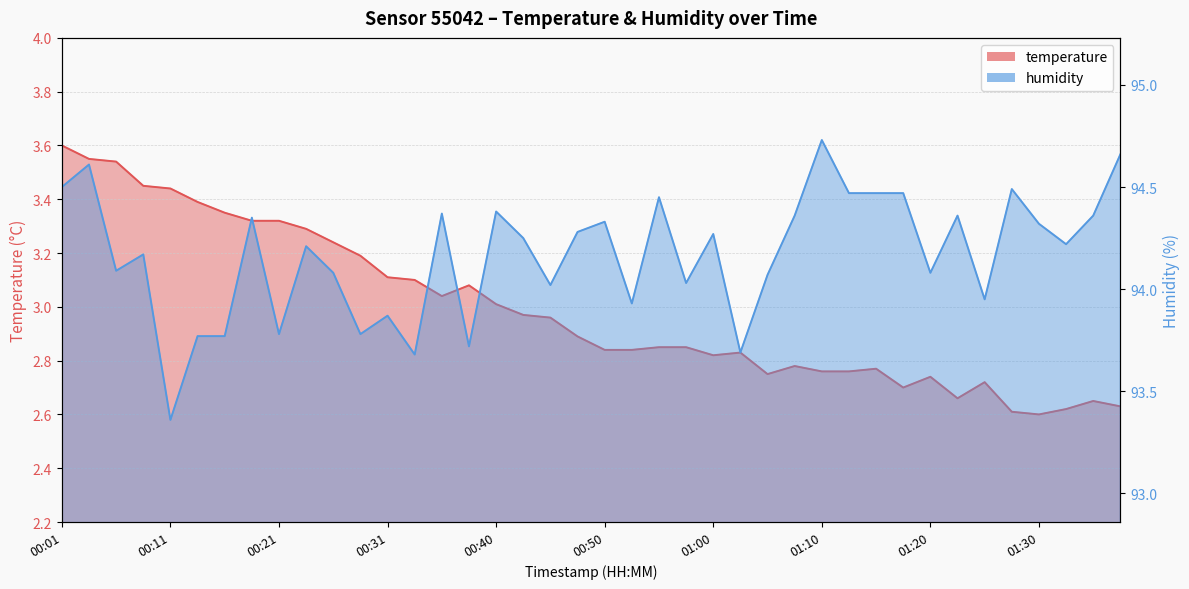

How many lines are shown in the chart?

2